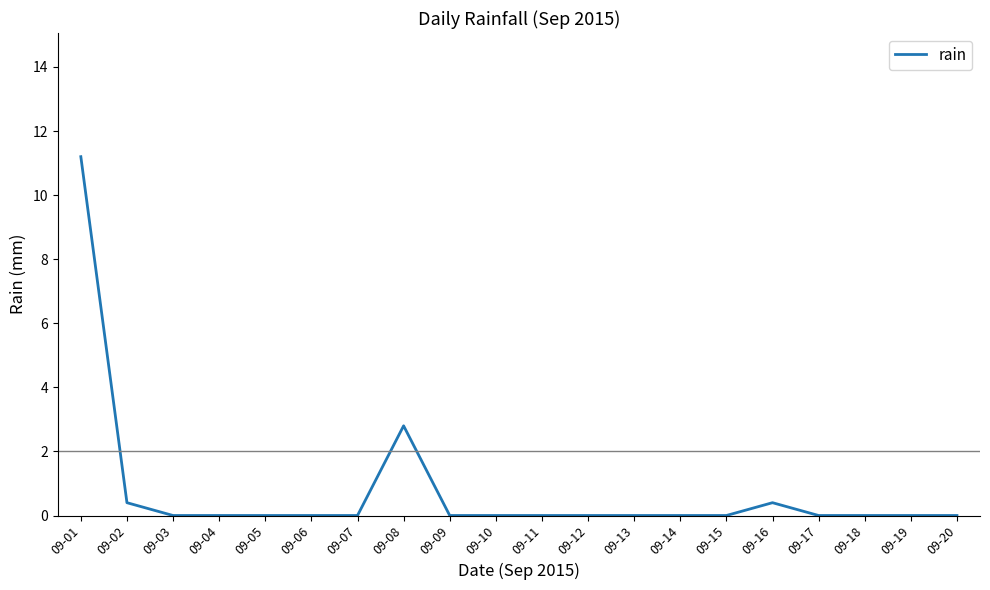

The chart shows a value of 0.0 at 09-04. True or false?

True